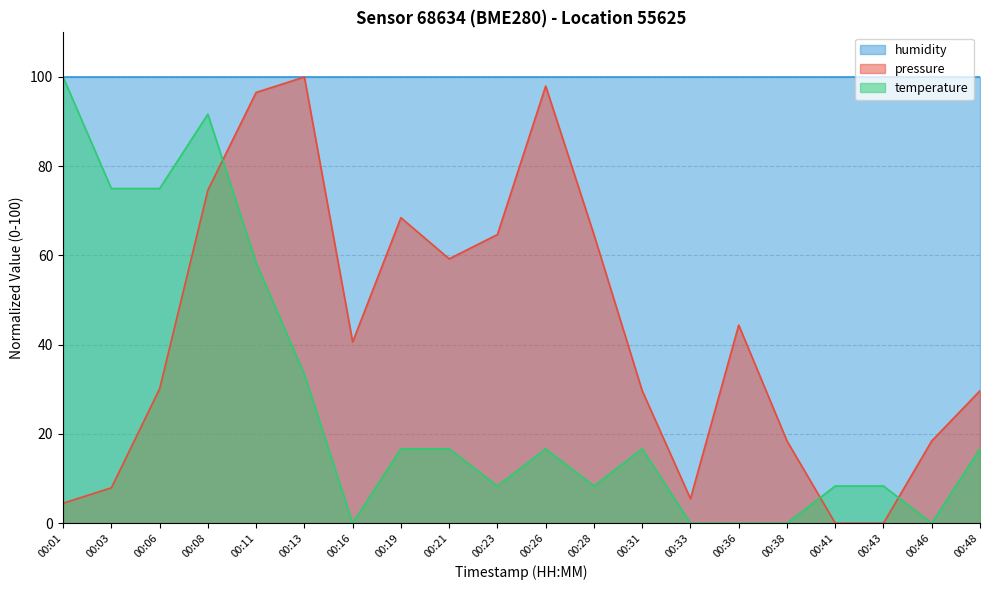

What is the sum of the temperature values at 00:08 and 00:28?

100.0